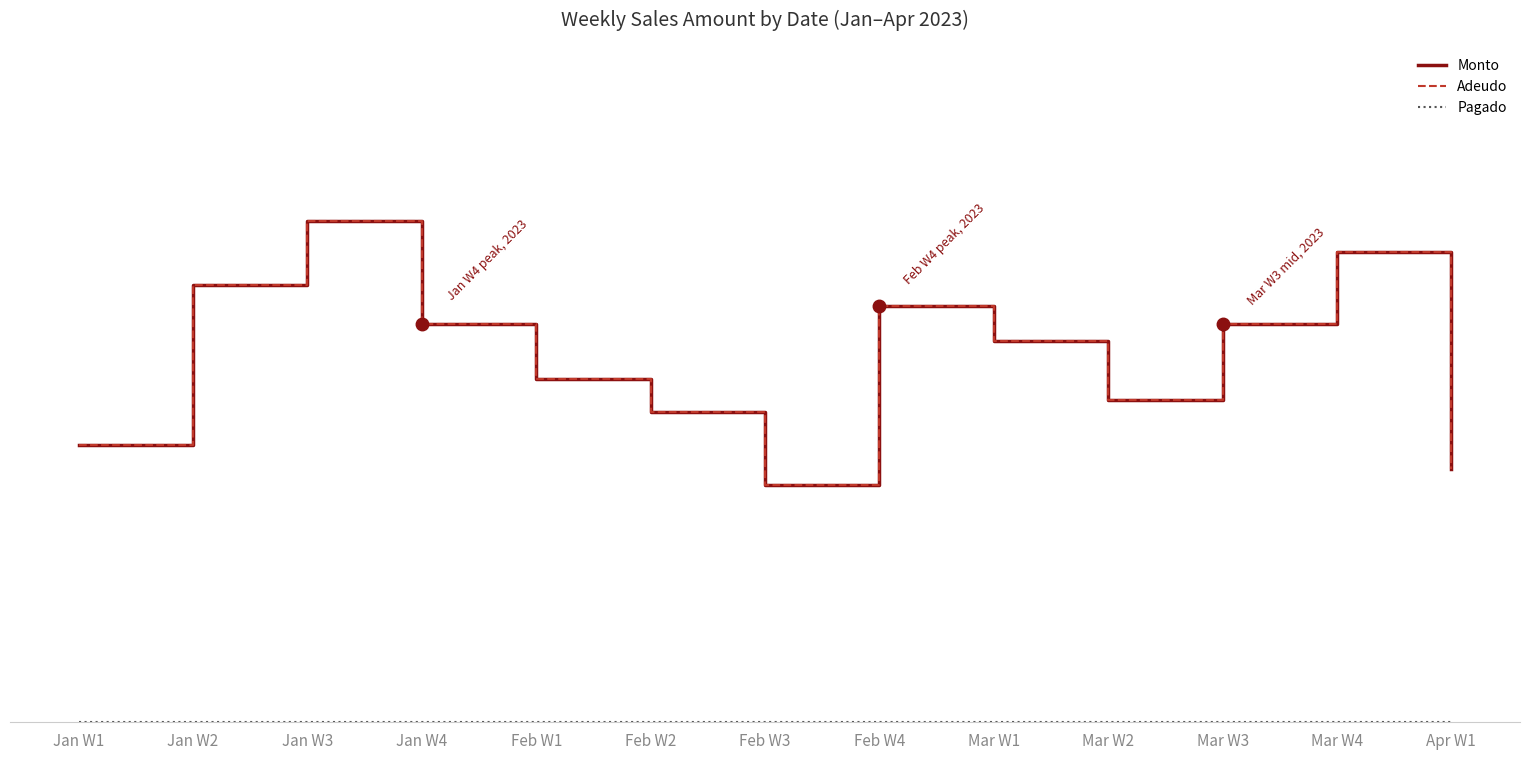

Does the chart have visible grid lines?

Yes